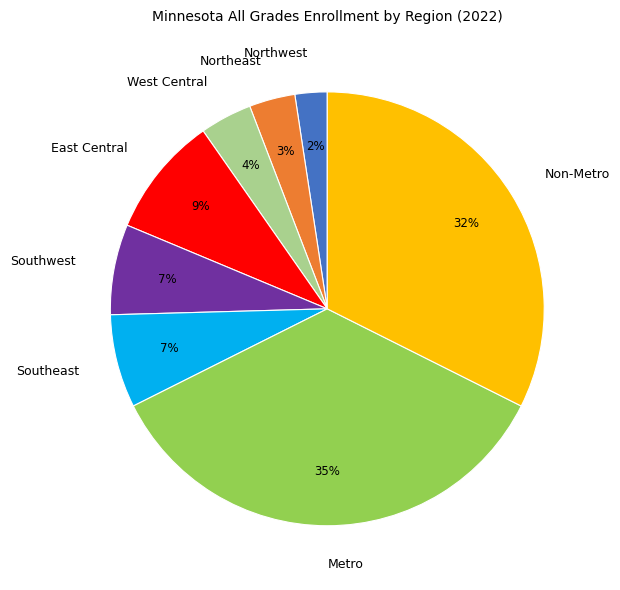

Which category has the biggest portion of the pie?

Metro